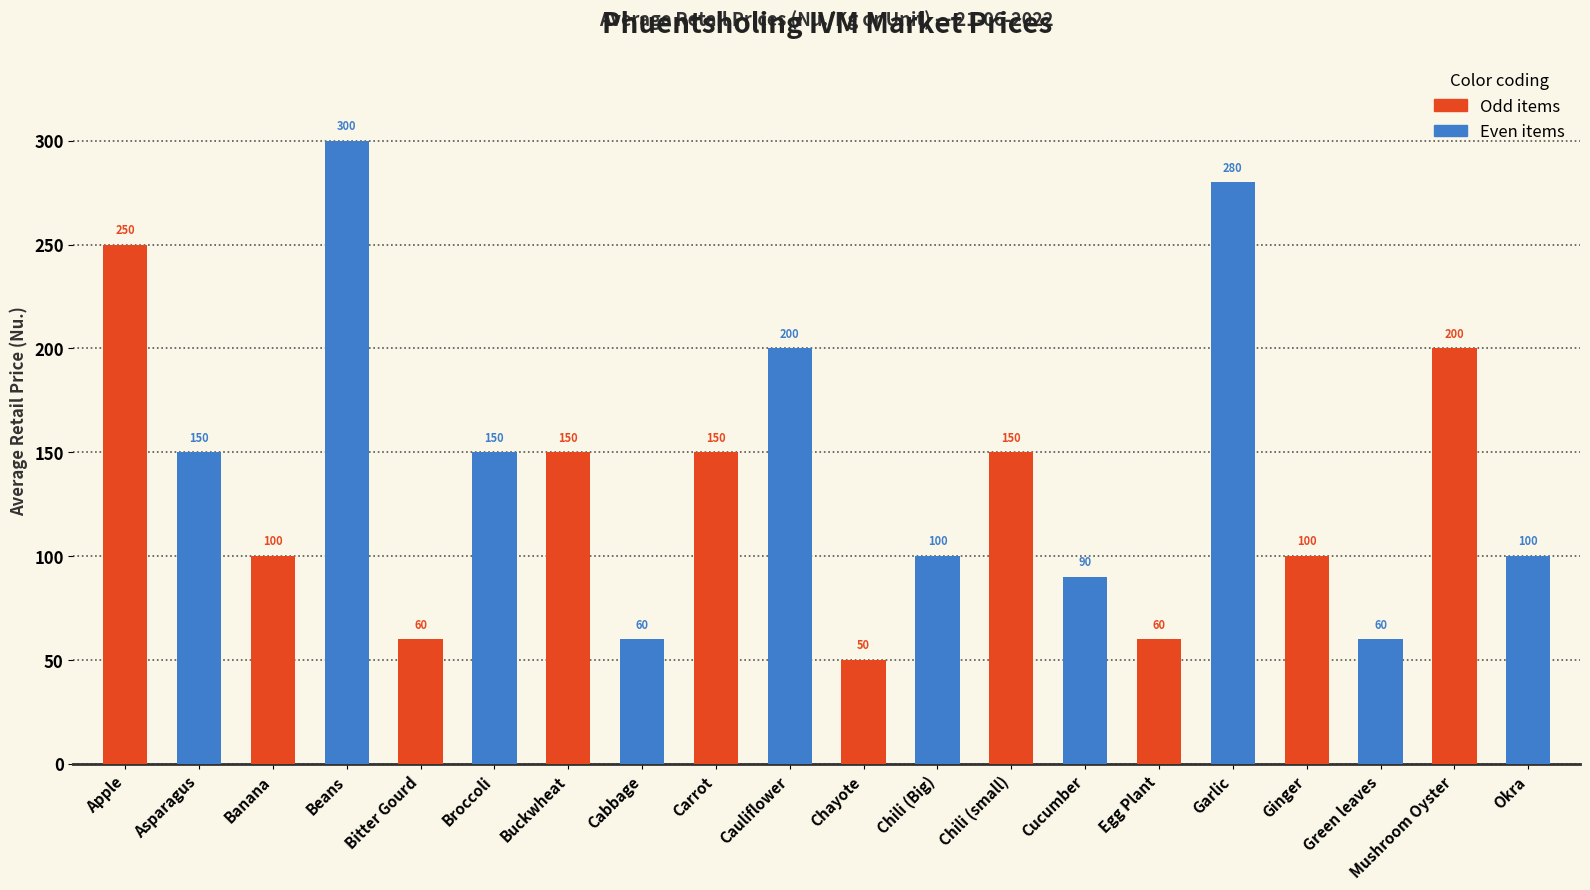

Approximately how many times larger is the value at Chili (Big) compared to Carrot?

0.7